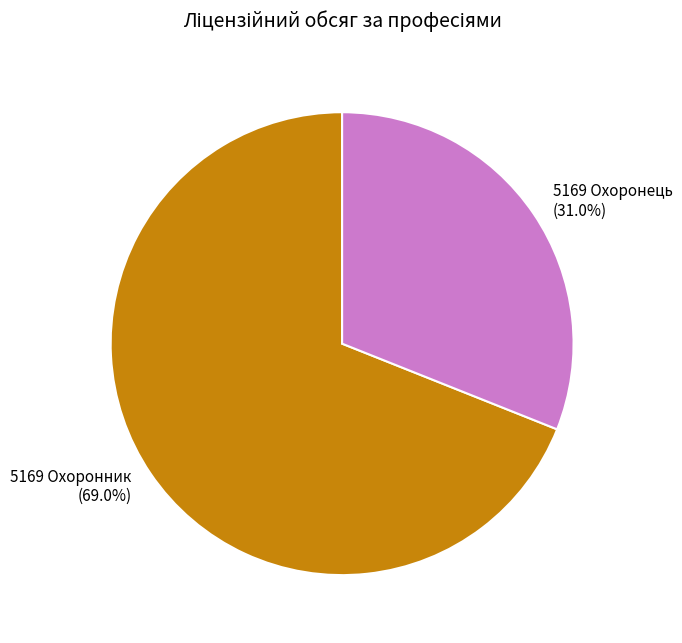

What portion of the pie excludes 5169 Охоронець?

69.0%